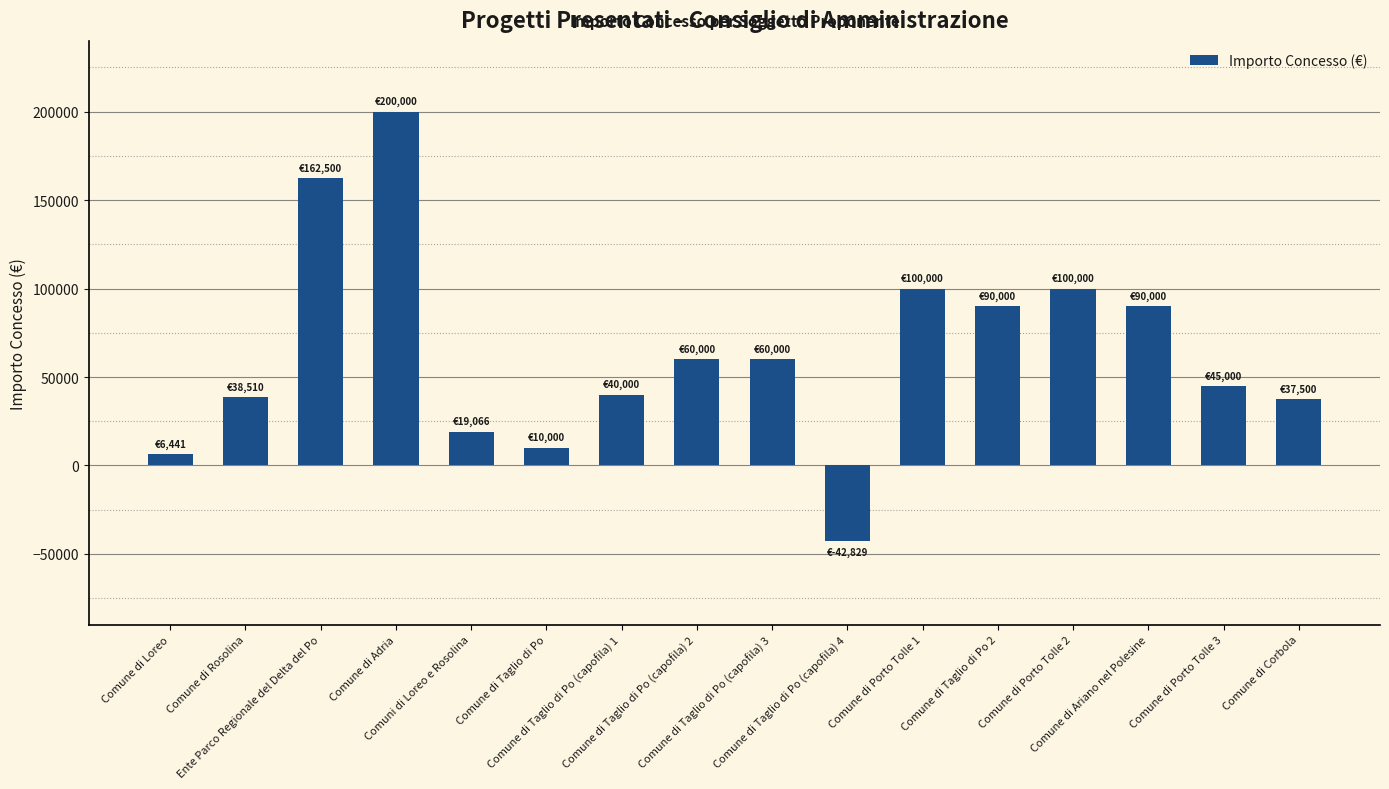

What is the greatest value displayed?

200000.0